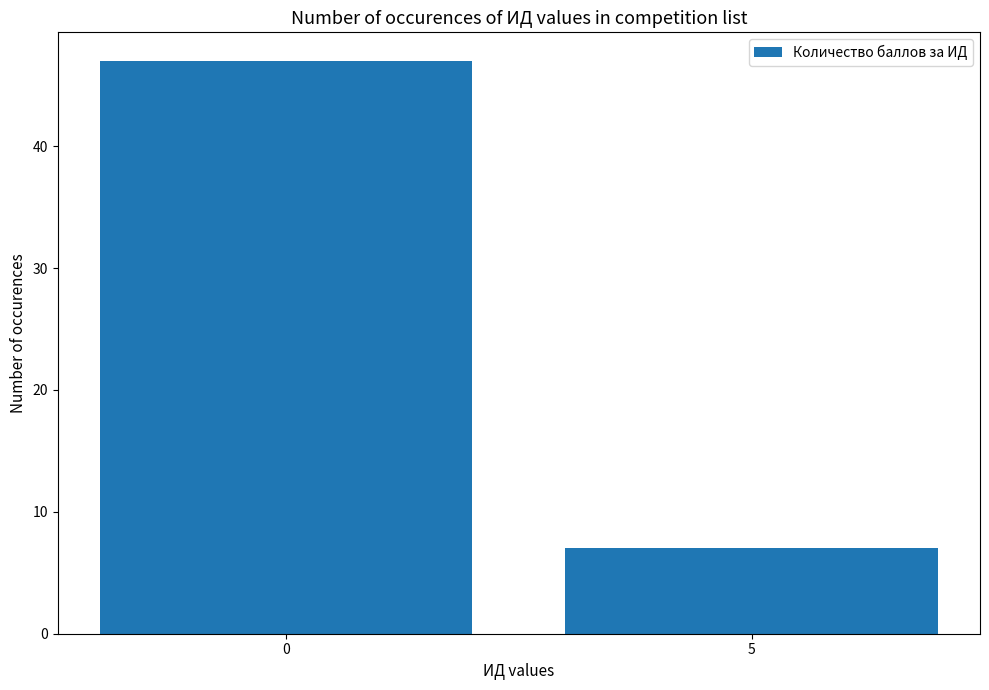

What is the difference between the maximum and minimum values?

40